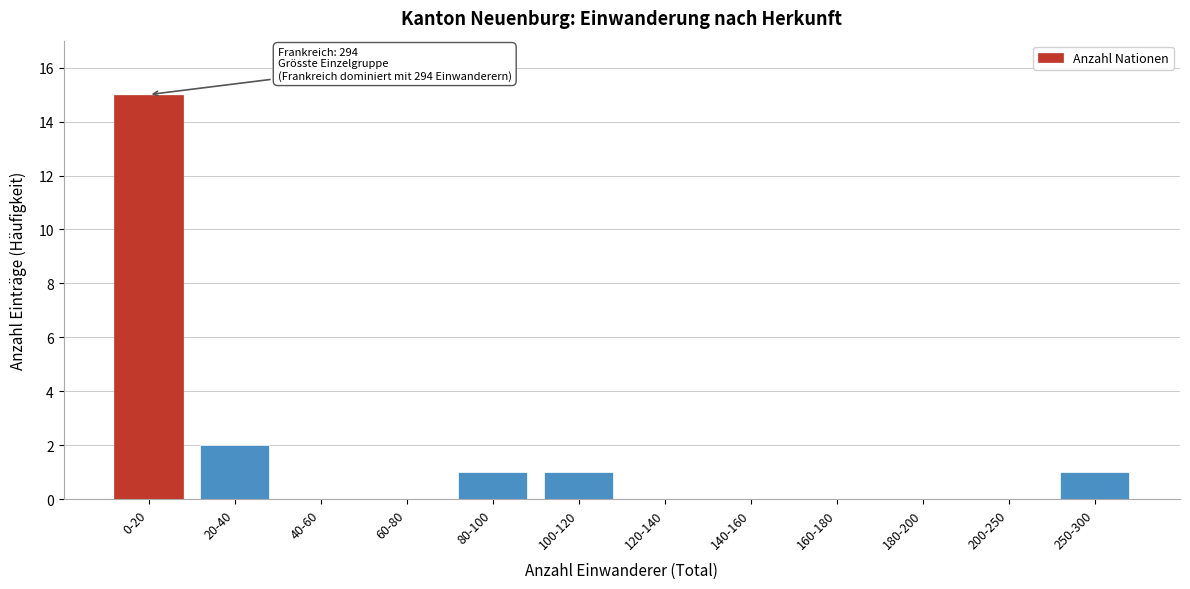

Reading right to left, what are all the values shown in this chart?

250-300=1	200-250=0	180-200=0	160-180=0	140-160=0	120-140=0	100-120=1	80-100=1	60-80=0	40-60=0	20-40=2	0-20=15